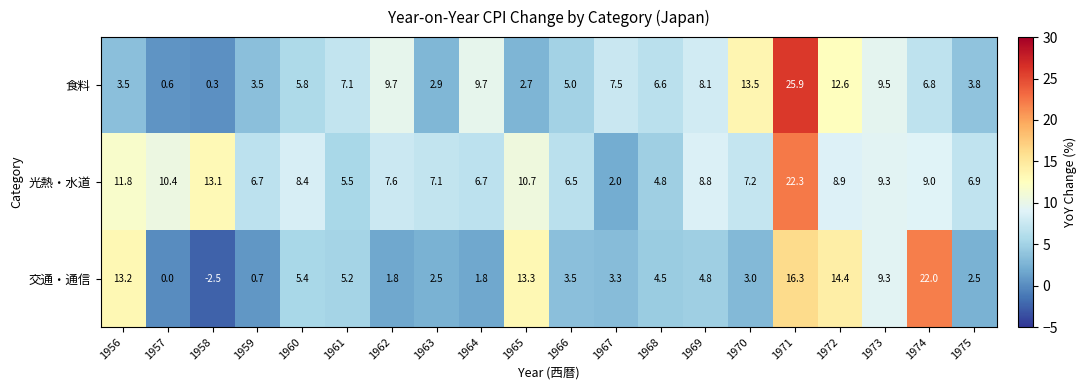

Count the number of categories in the chart.

20